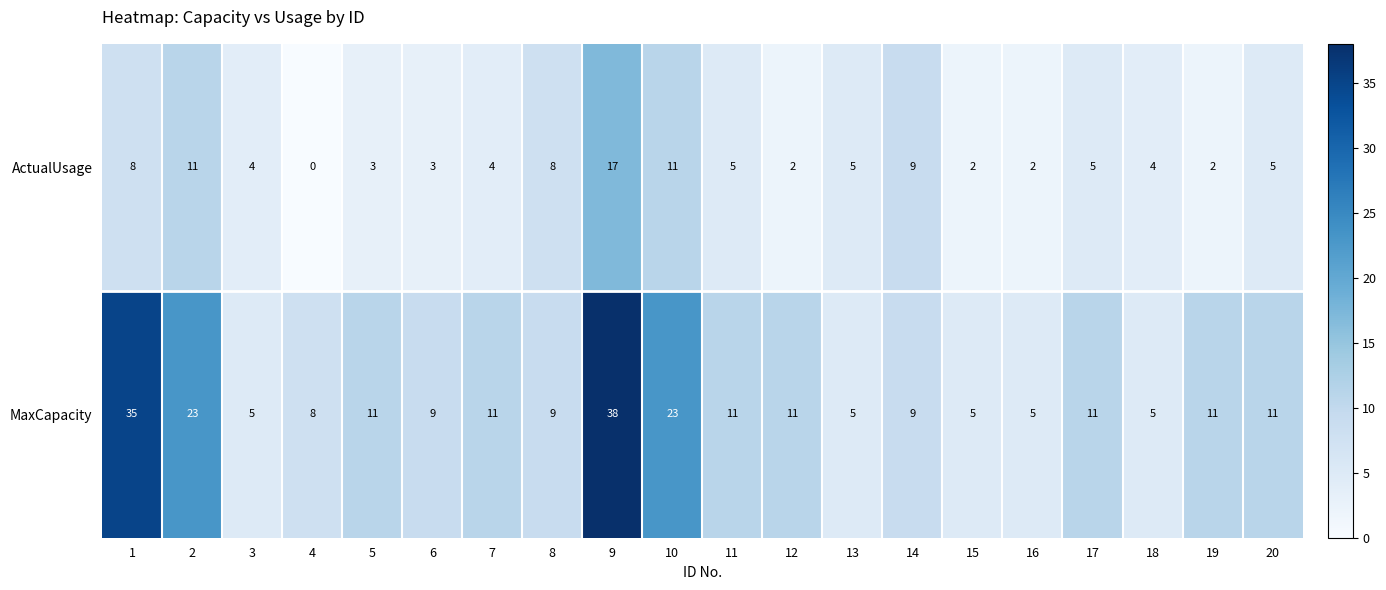

The ActualUsage series shows -10 at 4. True or false?

False